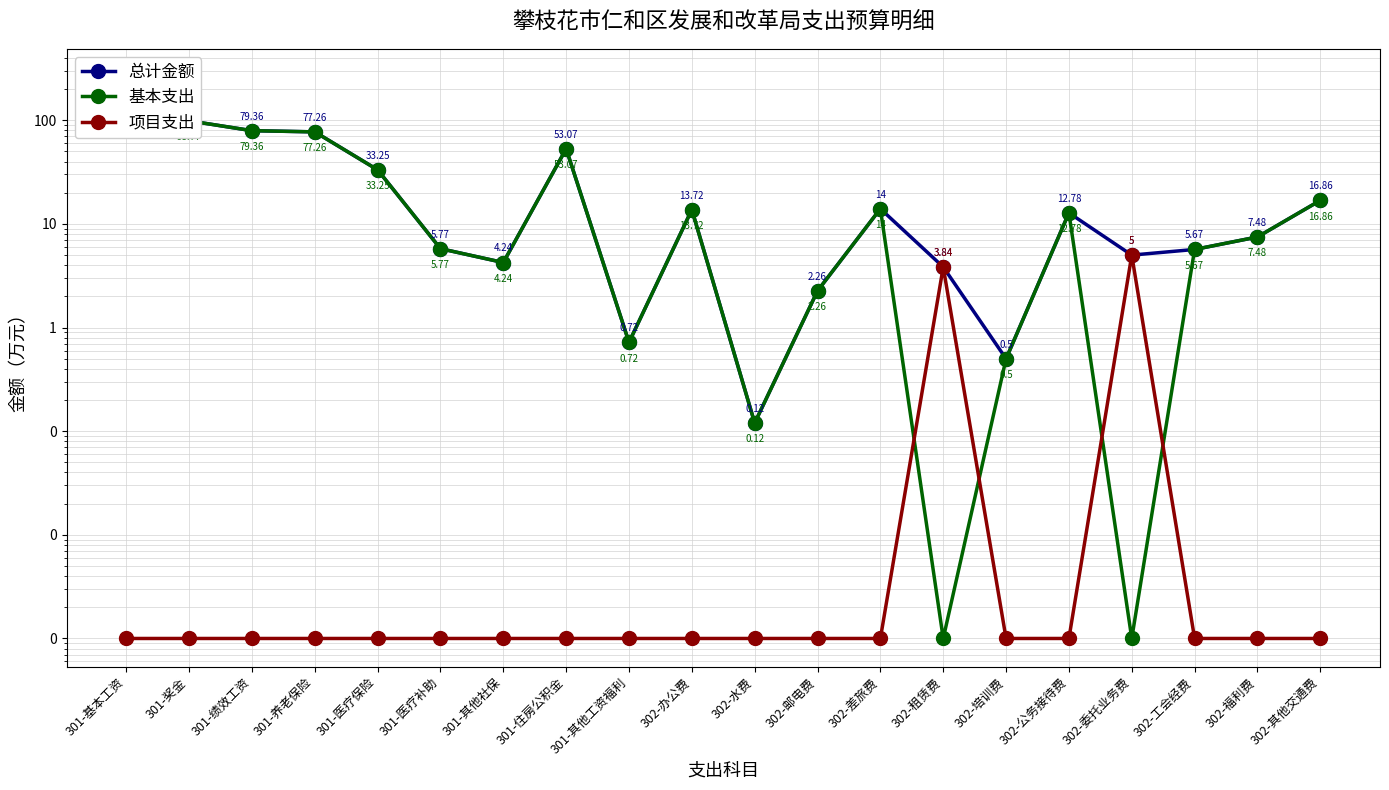

Does the chart display data point markers on the line(s)?

Yes